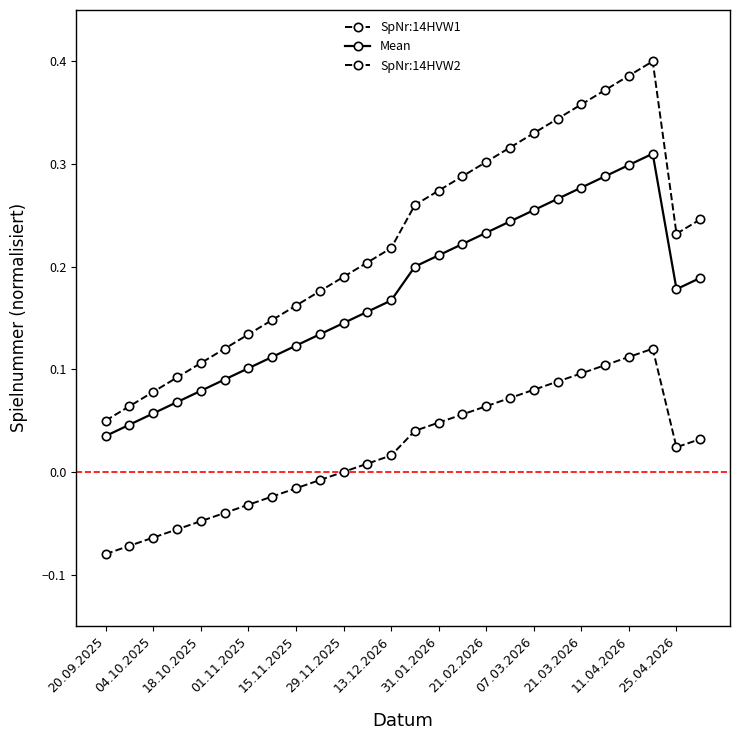

How many distinct data groups are displayed?

3